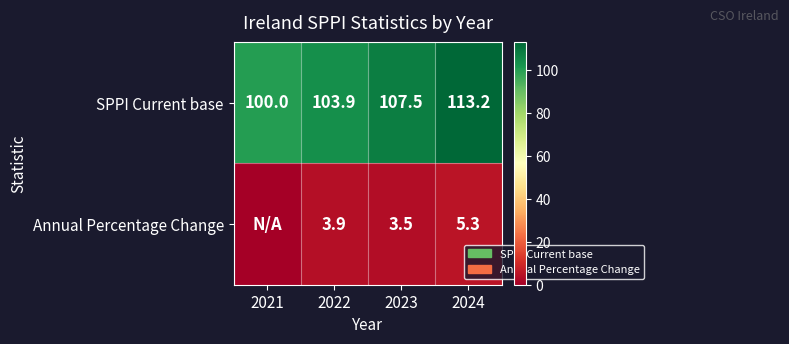

What is the total value across all series at 2022?

107.8